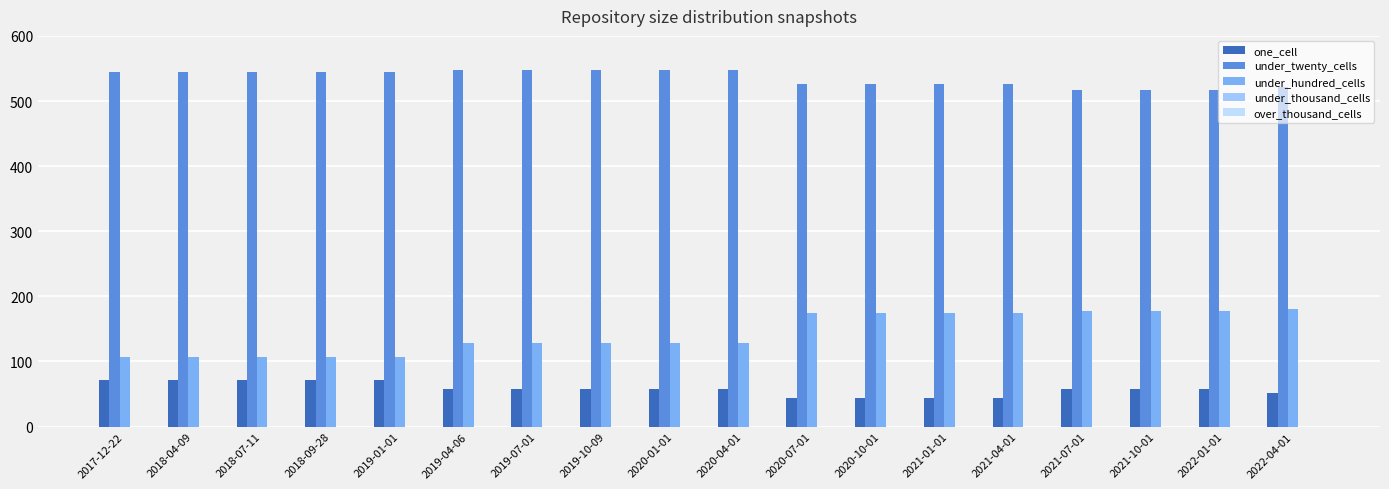

What is the total value across all series at 2019-07-01?

733